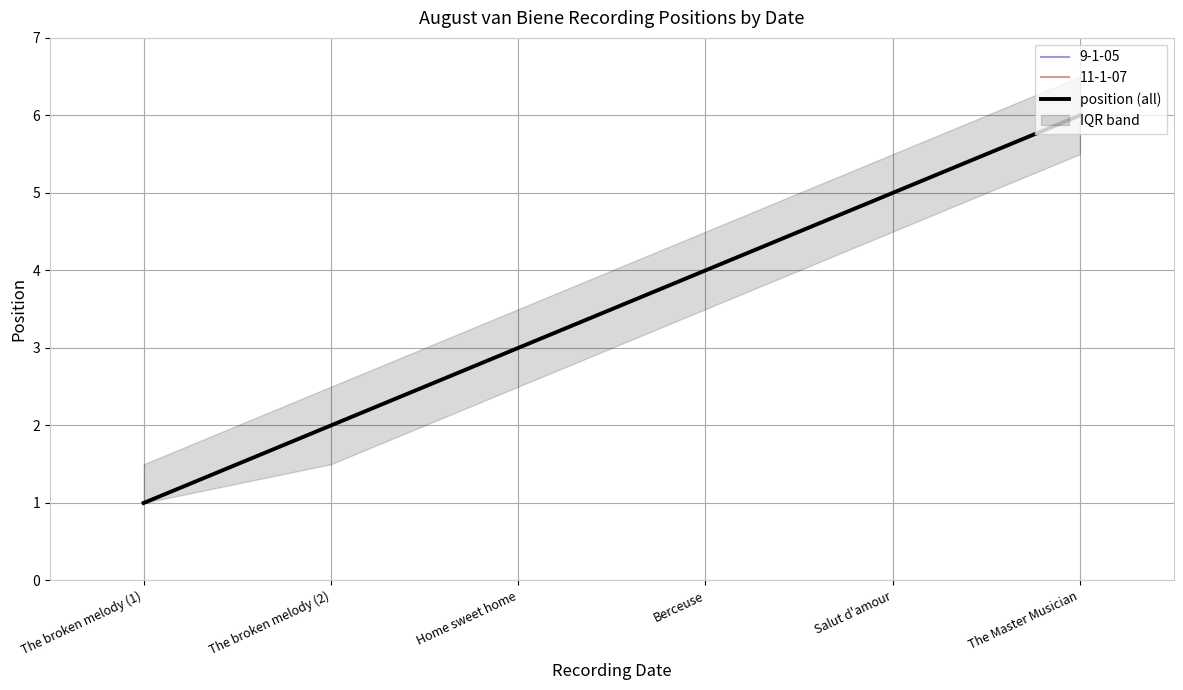

What is the difference between the second highest and minimum values?

4